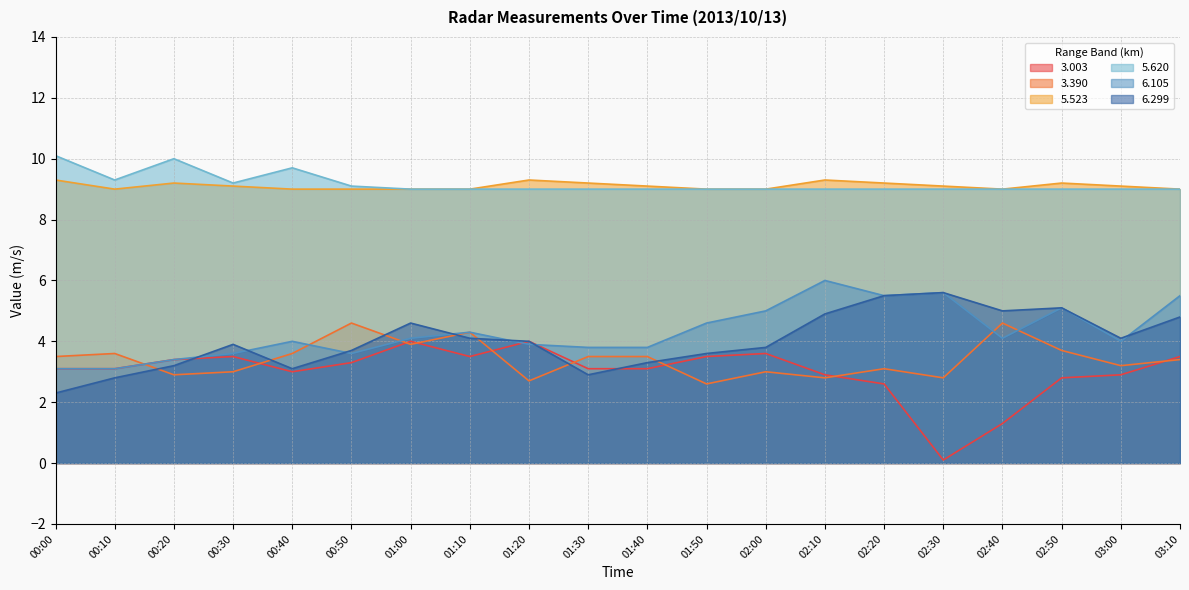

At which category does 3.390 reach its first local valley?

00:20